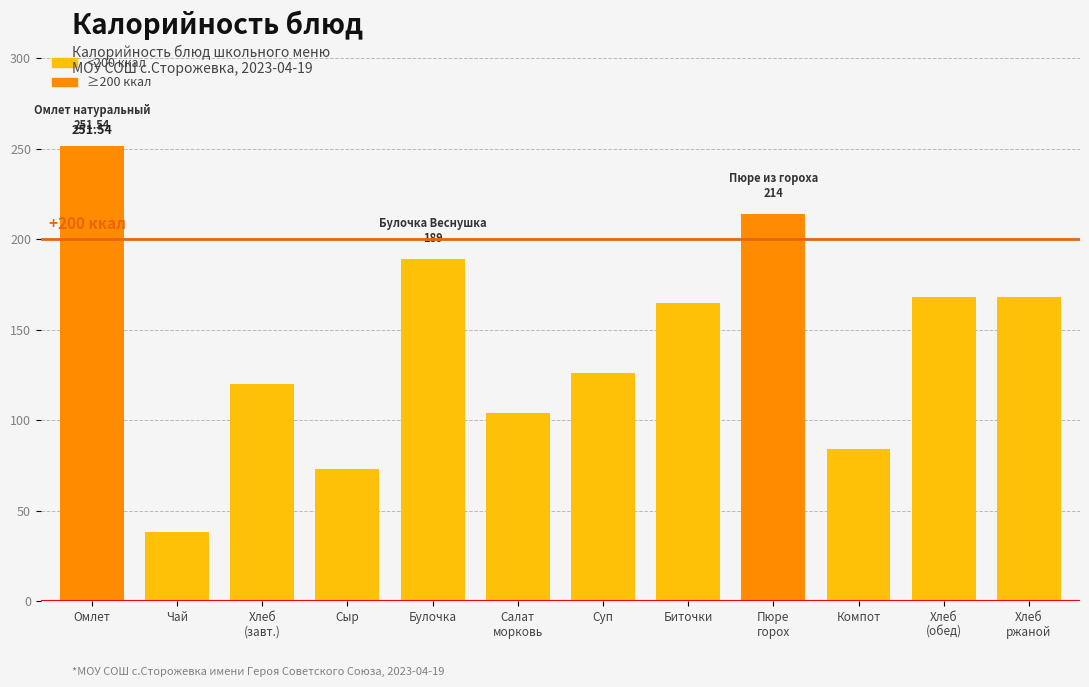

Which label corresponds to the smallest value in the chart?

Чай